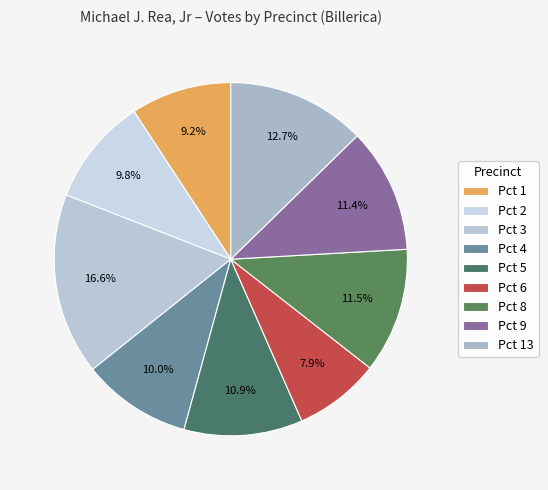

Is there any slice that represents more than half of the pie?

No